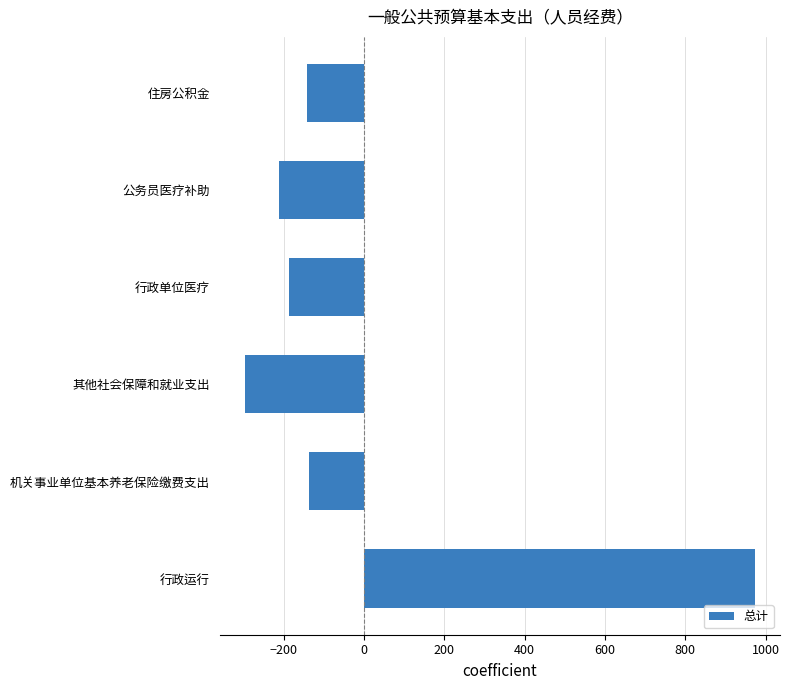

Reading top to bottom, what are all the values shown in this chart?

-142.3	-211.3	-186.3	-296.3	-136.3	972.7